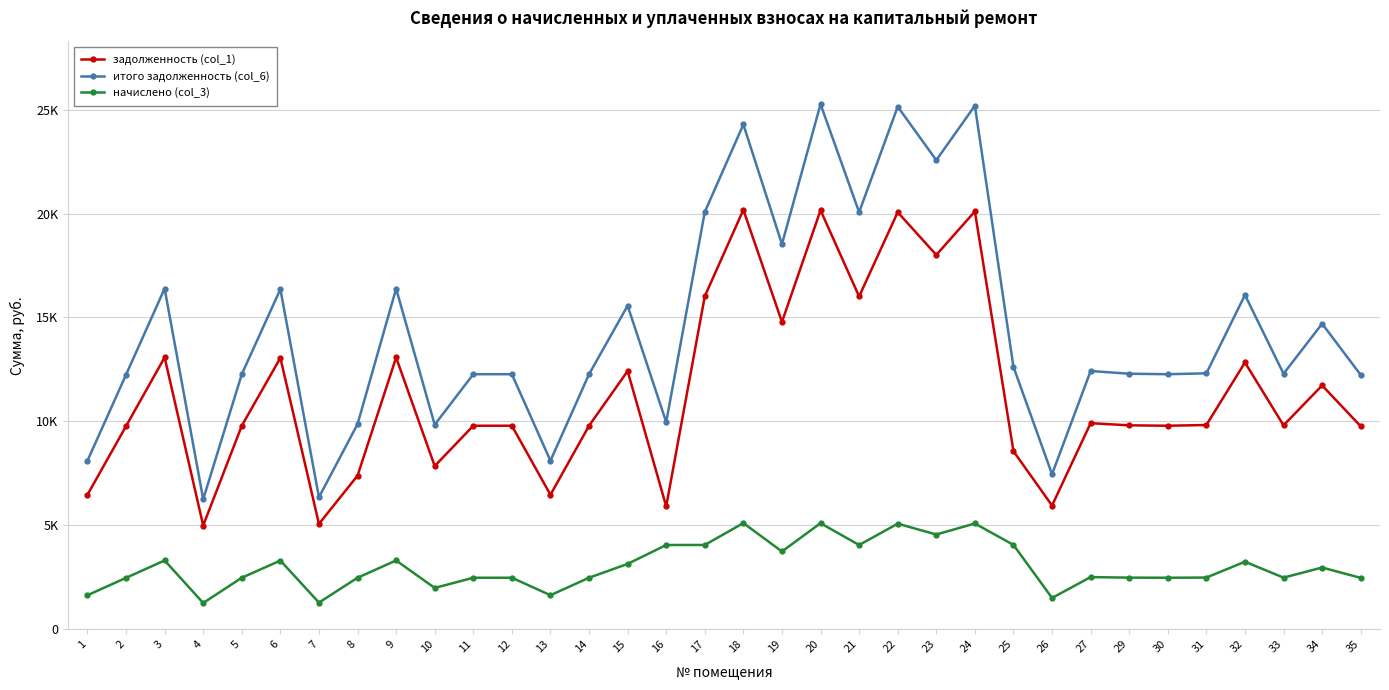

Does the chart have visible grid lines?

Yes